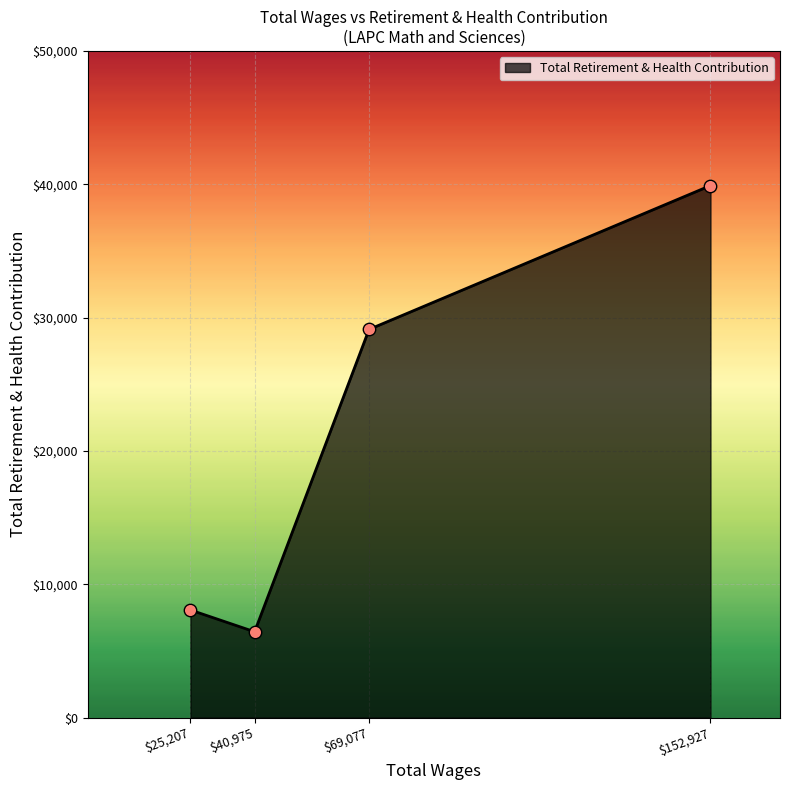

What is the difference between the maximum and minimum values?

33463